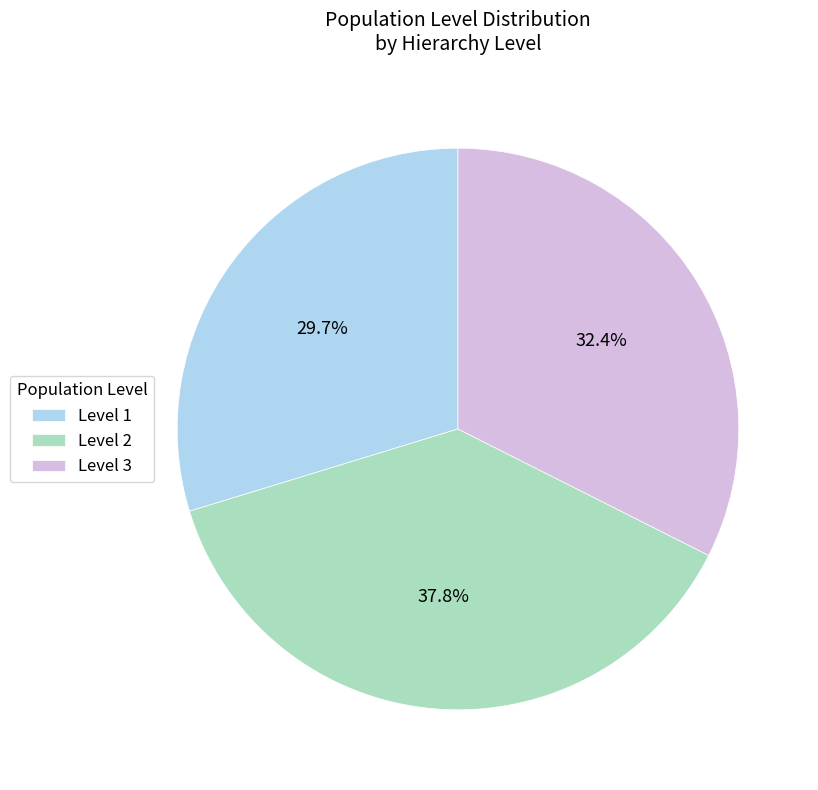

Which has a higher value, Level 1 or Level 2?

Level 2